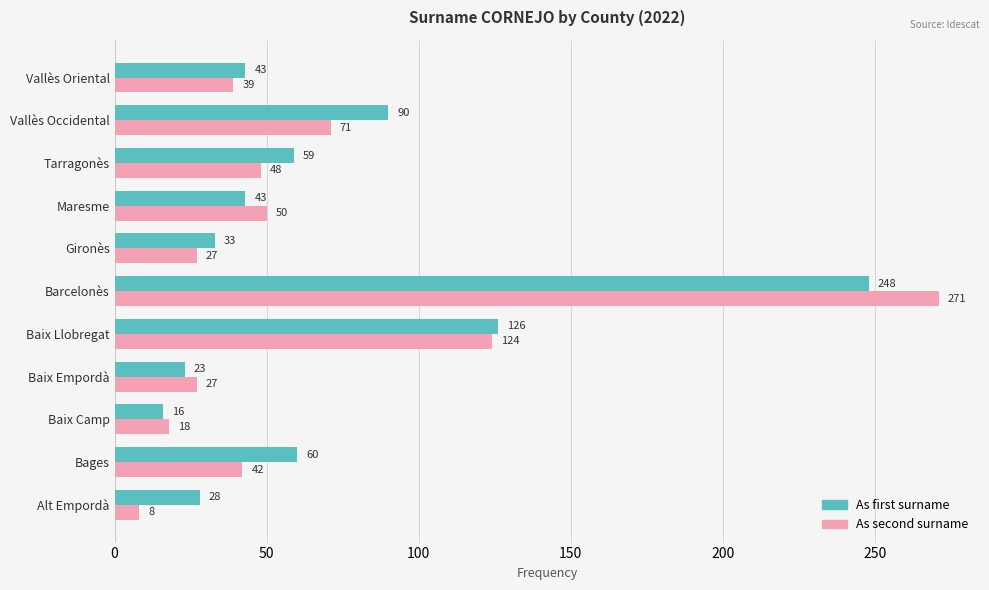

Which series has the largest total across all categories?

As first surname